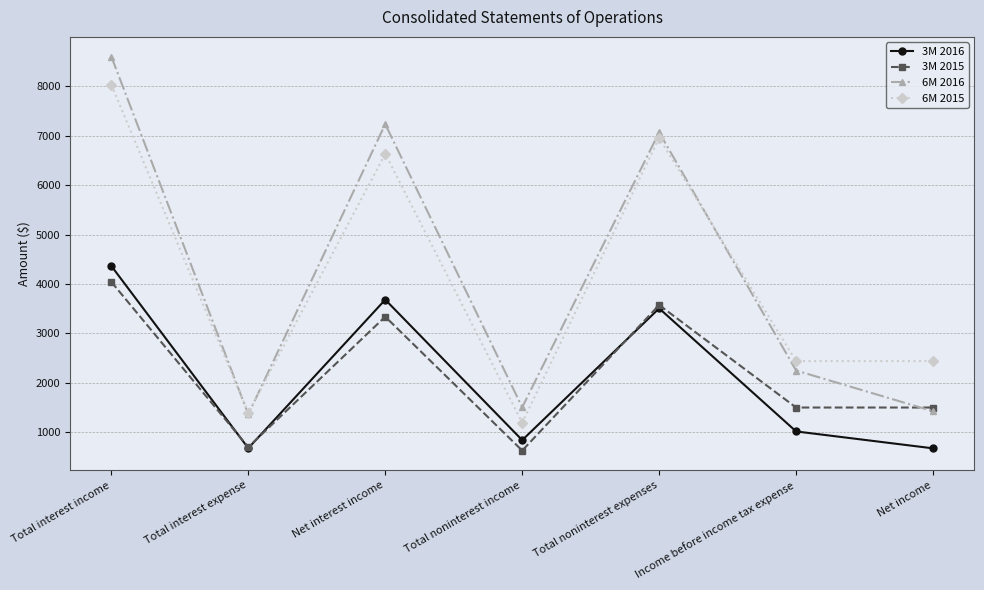

What is the difference between the maximum and minimum values in the 6M 2015 series?

6830